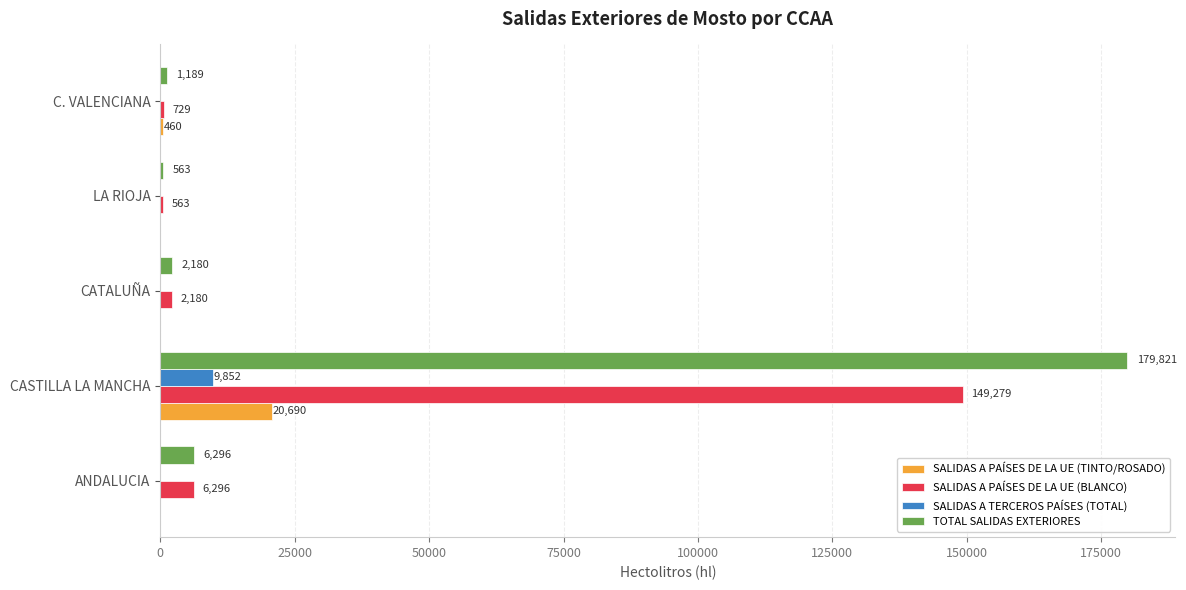

Count the number of data series in this chart.

4